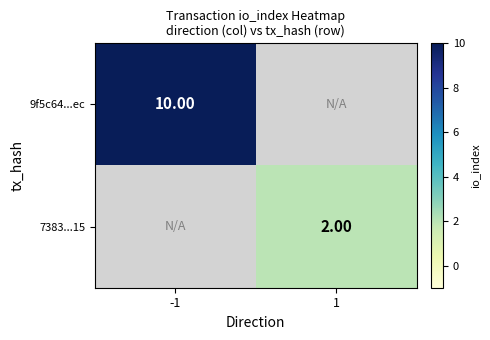

Is the value of 7383...15 at 1 greater than the value of 9f5c64...ec at 1?

No